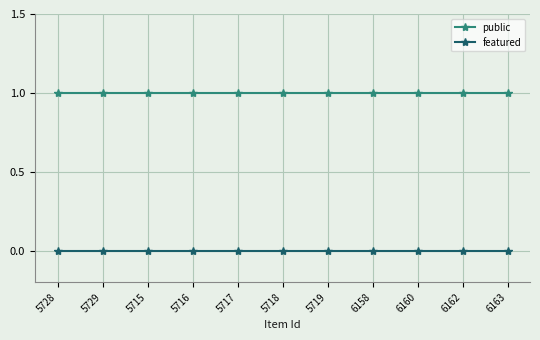

Reading right to left, what are all the values shown in this chart?

public: 1	1	1	1	1	1	1	1	1	1	1
featured: 0	0	0	0	0	0	0	0	0	0	0